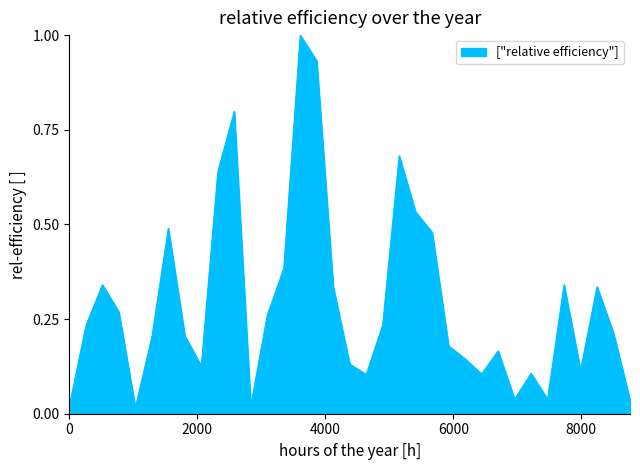

Does the chart have visible grid lines?

No